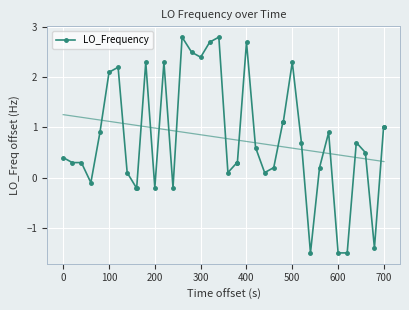

True or false: LO_Frequency has more than 1 points higher than both neighbors.

True